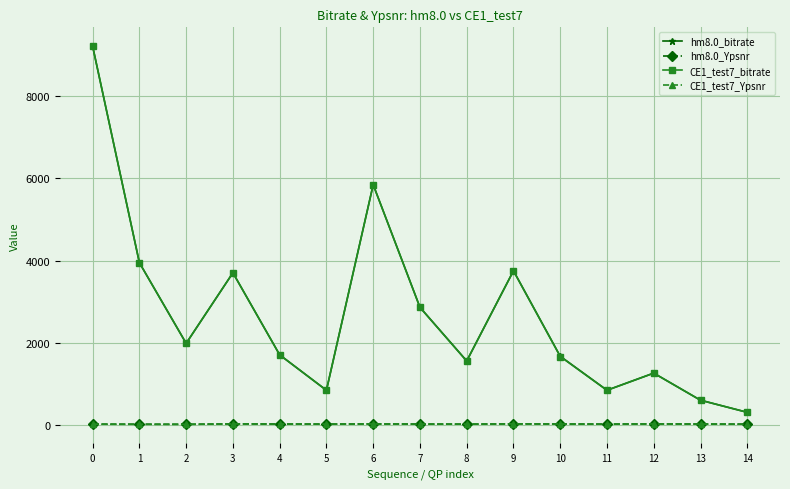

Is it true that hm8.0_bitrate equals 5851.4 at 6?

True